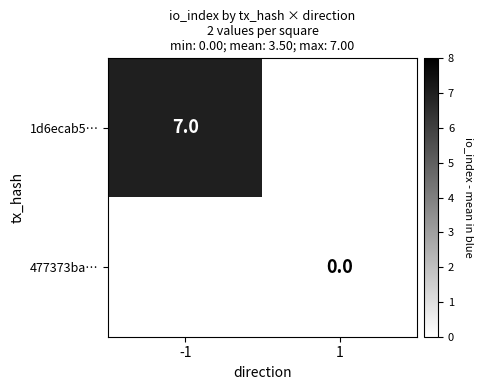

Read the 1d6ecab5… value at -1.

7.0